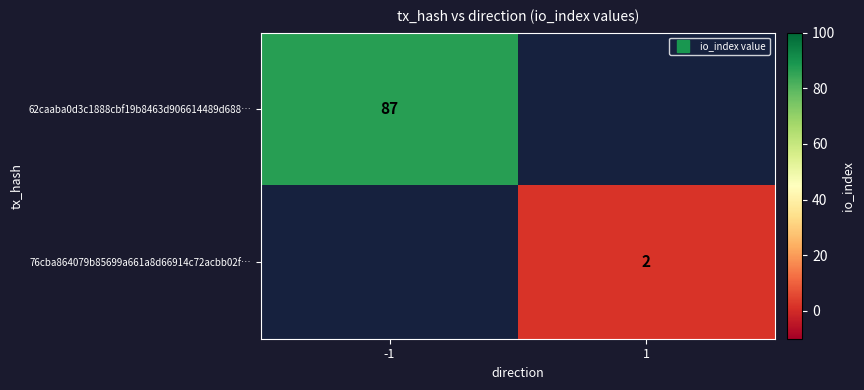

What is the minimum value shown in the chart?

2.0